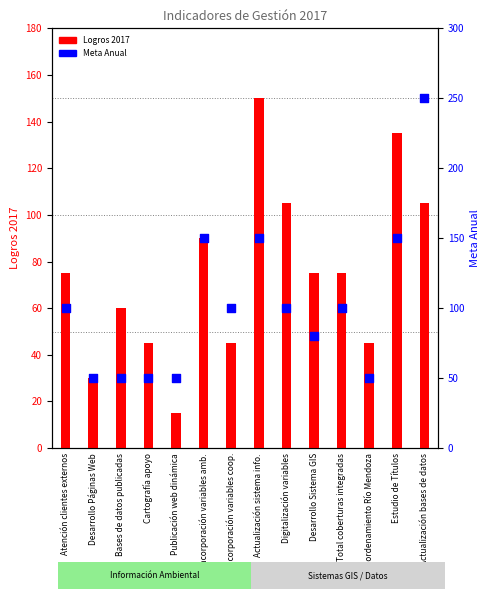

Which series contains the lowest Y value?

Logros 2017